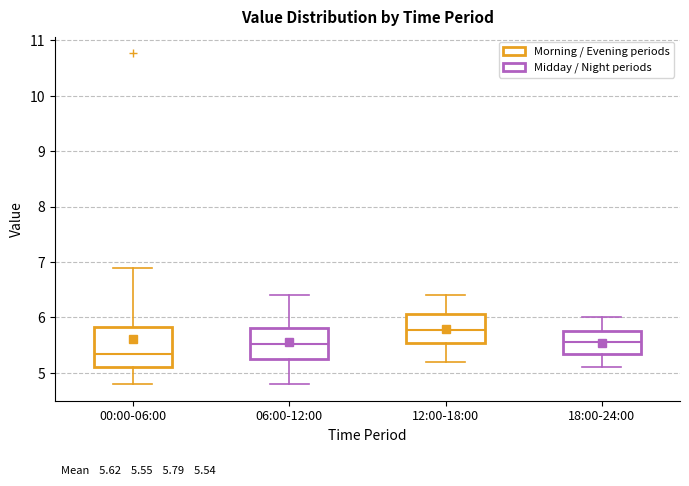

Which box's median line is the highest?

12:00-18:00